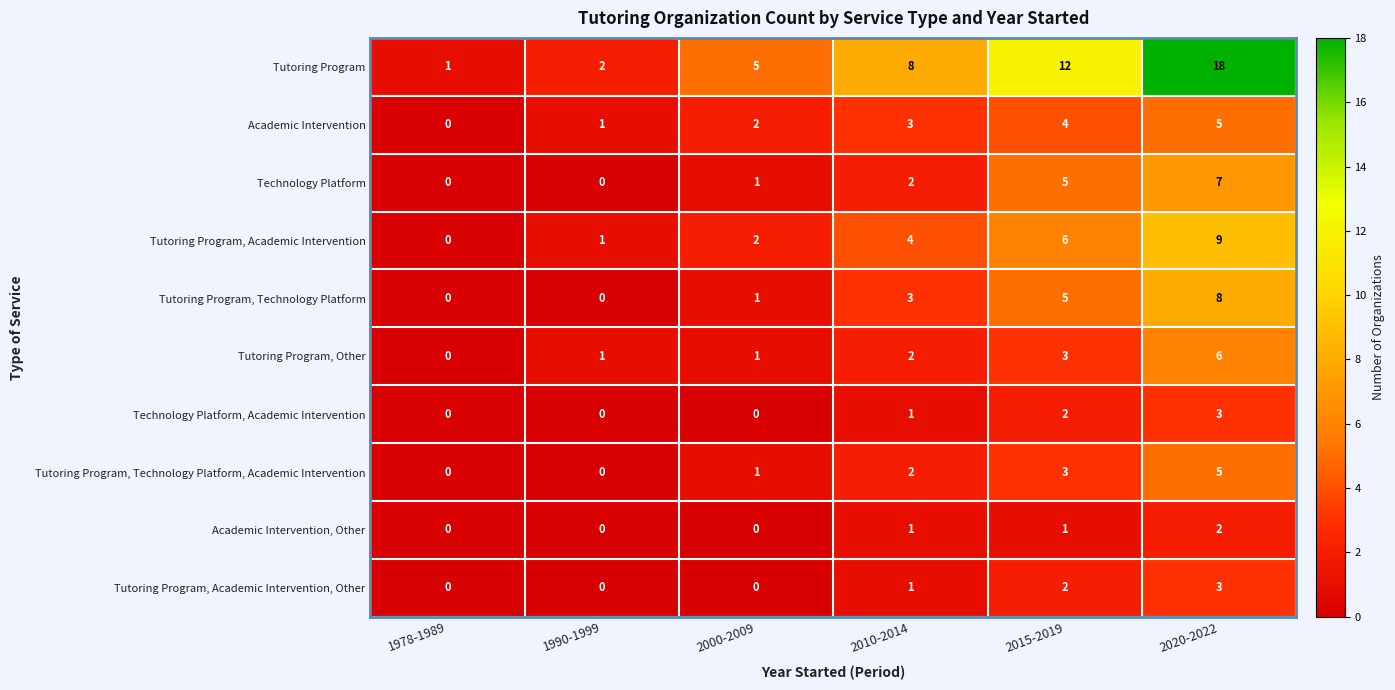

The value of Tutoring Program at 2010-2014 is 8. True or false?

True